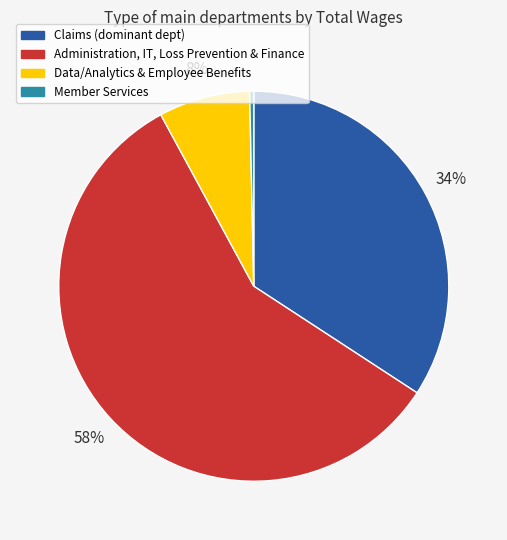

How many slices are in this pie chart?

4